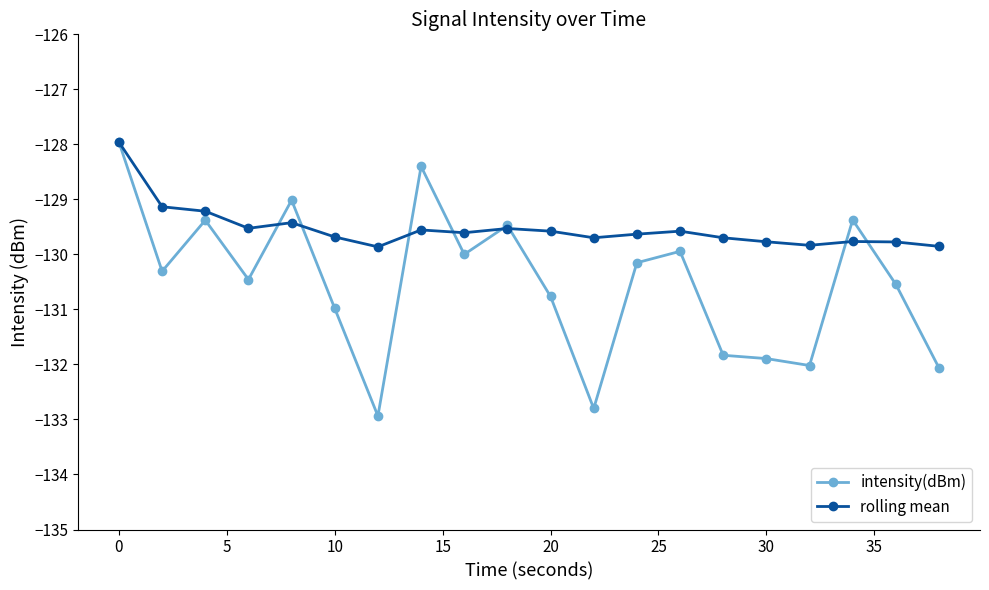

True or false: intensity(dBm) and rolling mean intersect in this chart.

True